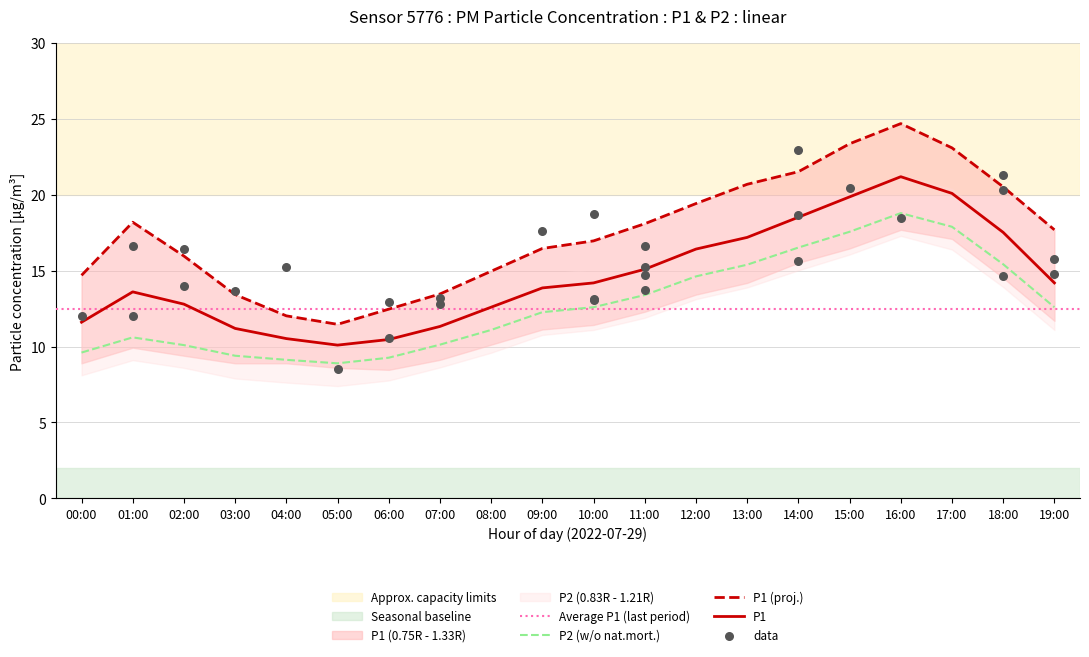

Which series reaches the minimum Y coordinate?

P2